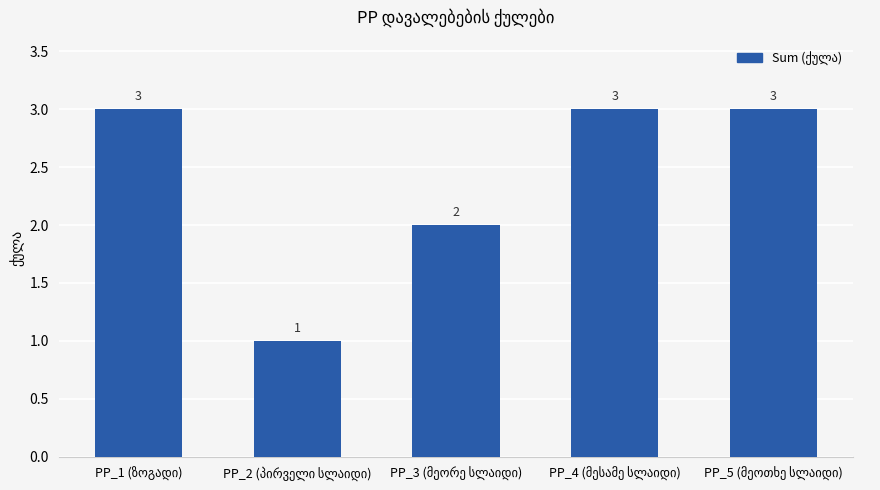

What is the greatest value displayed?

3